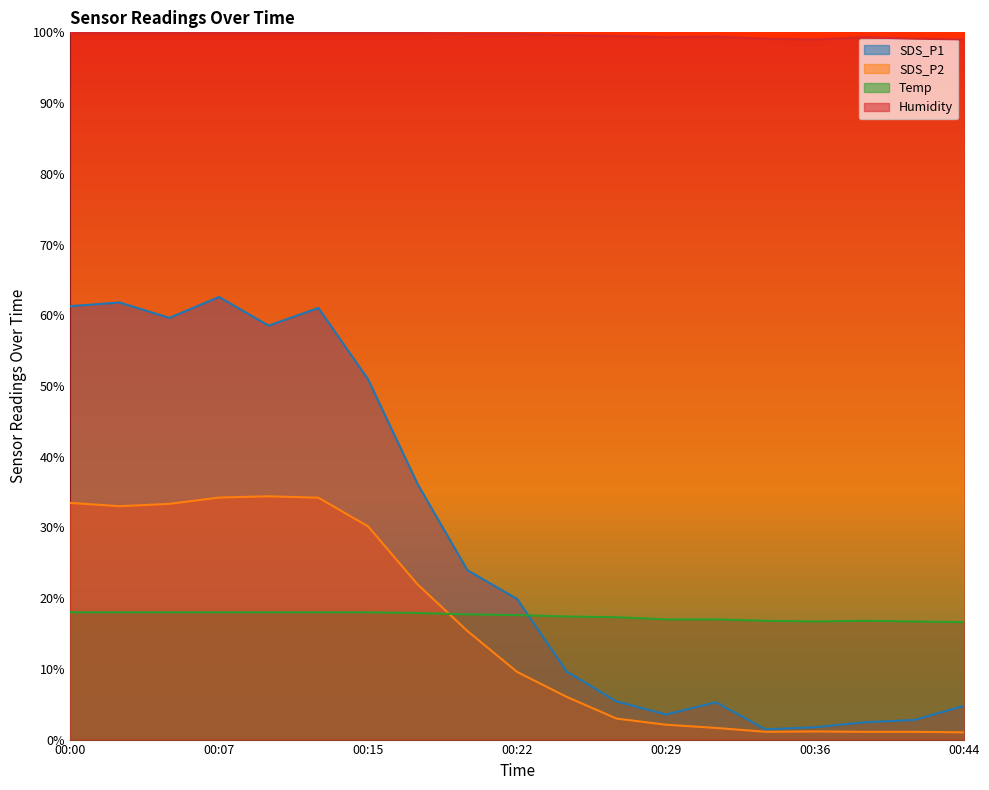

Reading right to left, what are all the values shown in this chart?

SDS_P1: 4.8	2.8	2.5	1.8	1.4	5.3	3.5	5.4	9.6	19.9	23.9	36.1	51.0	61.0	58.5	62.6	59.6	61.8	61.3
SDS_P2: 1.0	1.1	1.1	1.1	1.1	1.6	2.1	3.0	6.0	9.6	15.3	21.9	30.1	34.2	34.4	34.2	33.3	33.0	33.5
Temp: 16.6	16.7	16.8	16.7	16.8	17.0	17.0	17.3	17.4	17.6	17.7	17.9	18.0	18.0	18.0	18.0	18.0	18.0	18.0
Humidity: 99.0	99.1	99.3	99.0	99.1	99.4	99.3	99.5	99.6	99.8	99.8	99.9	99.9	99.9	99.9	99.9	99.9	99.9	99.9